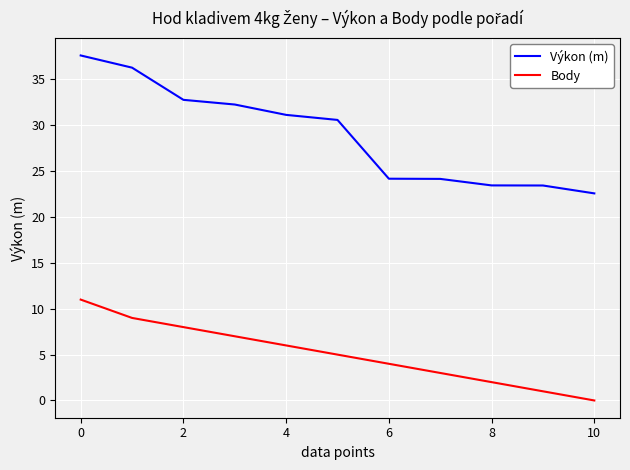

What are all the series names shown in the legend?

Výkon (m), Body